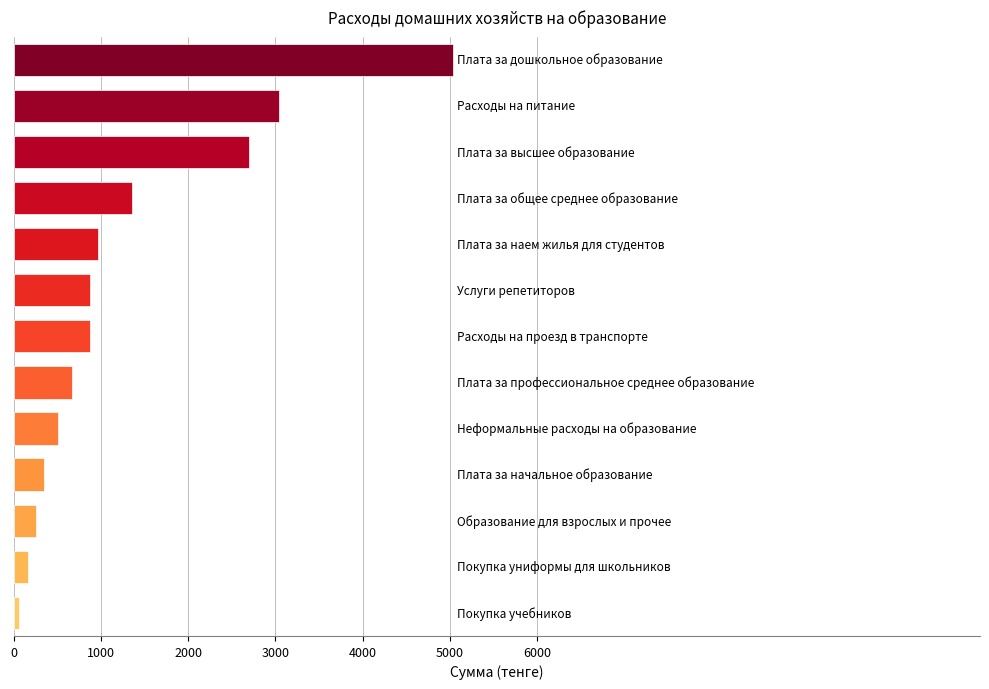

How many bars are there in total?

13